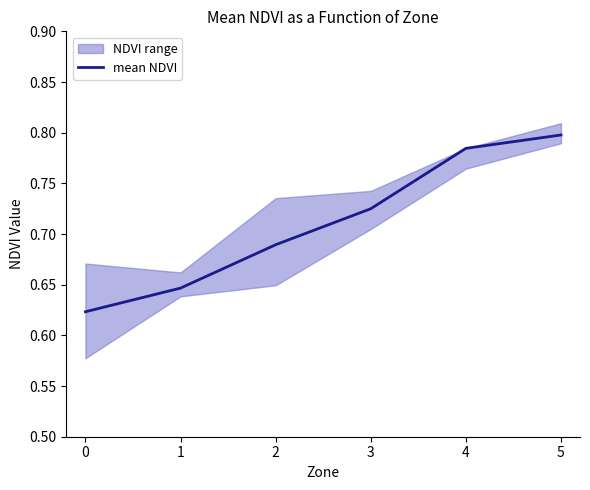

What is the difference between the values at 4 and 3?

0.1